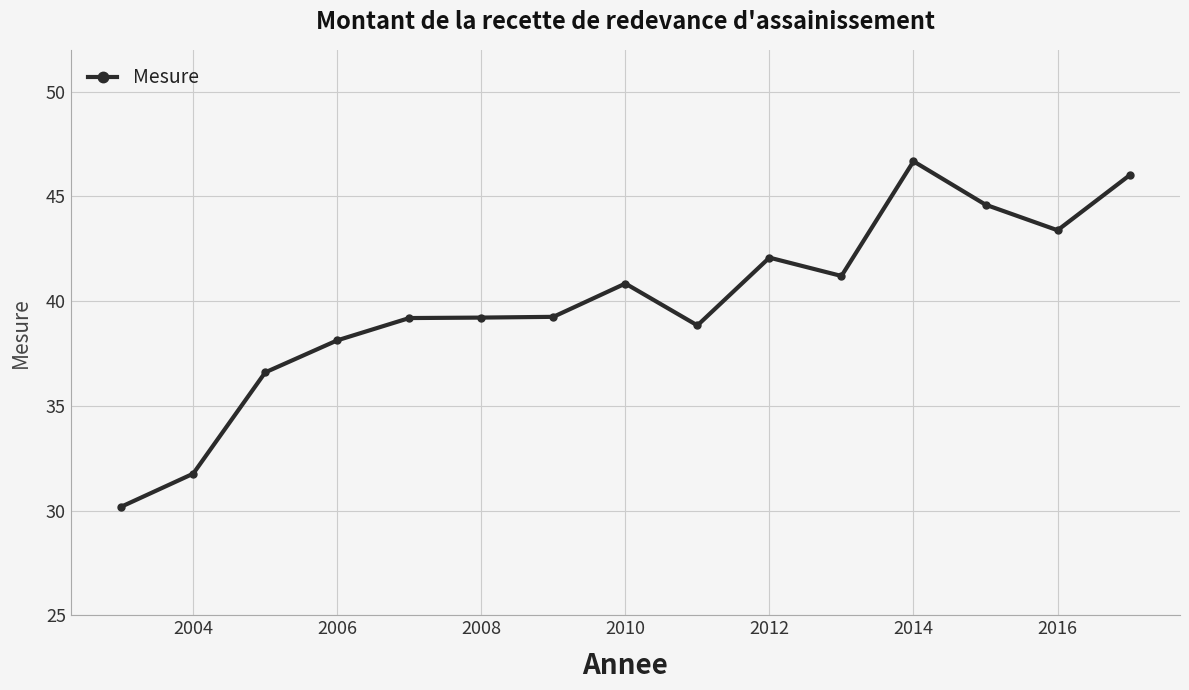

What is the maximum value shown in the chart?

46.7